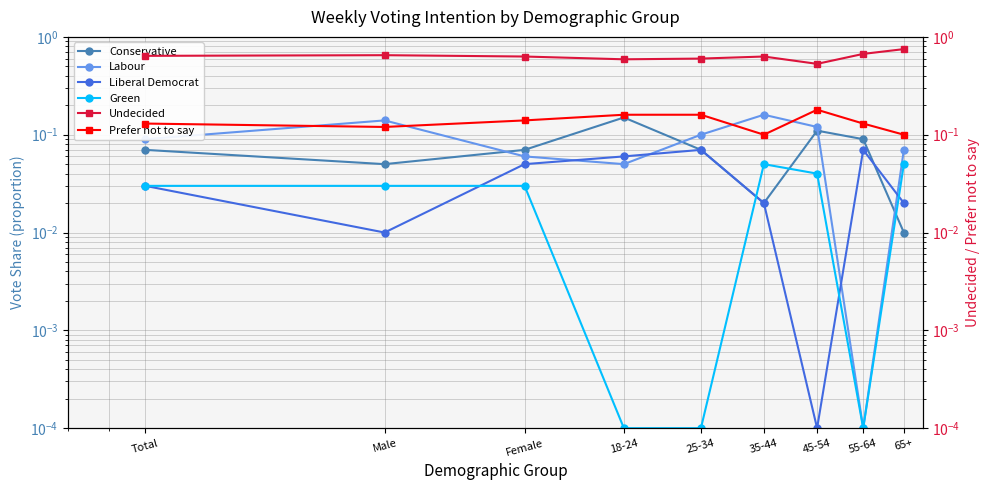

What is the difference between the maximum and second lowest values in the Prefer not to say series?

0.1